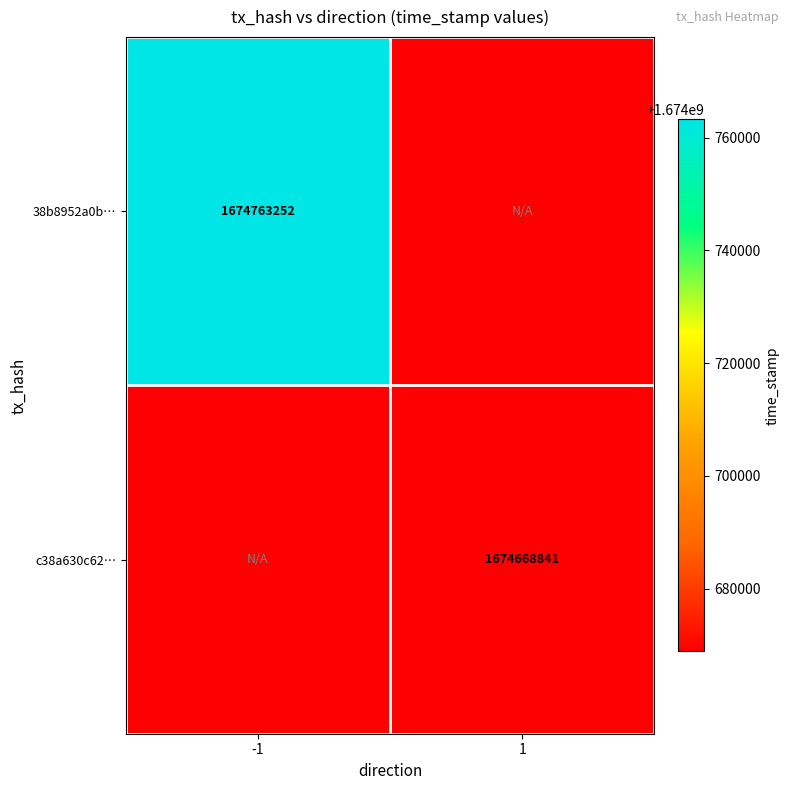

Is the value of c38a630c62… at 1 greater than the value of 38b8952a0b… at -1?

No